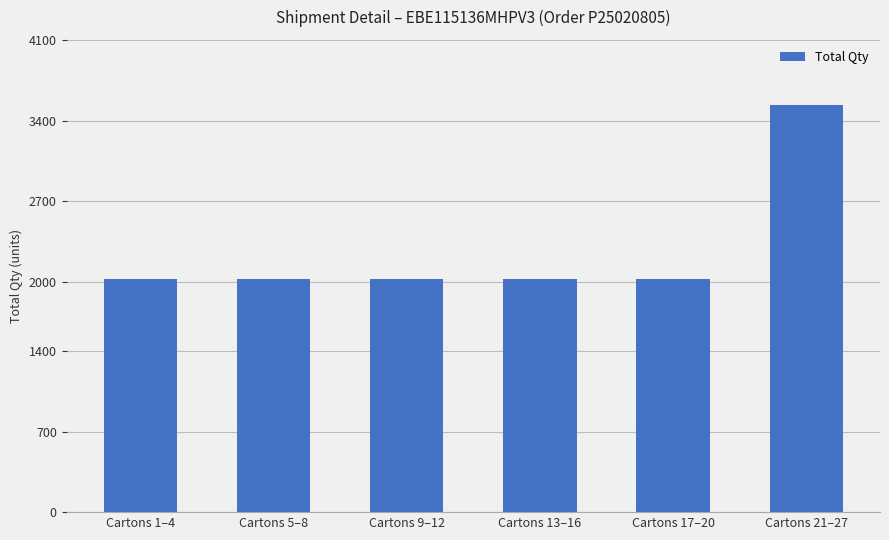

What is the greatest value displayed?

3535